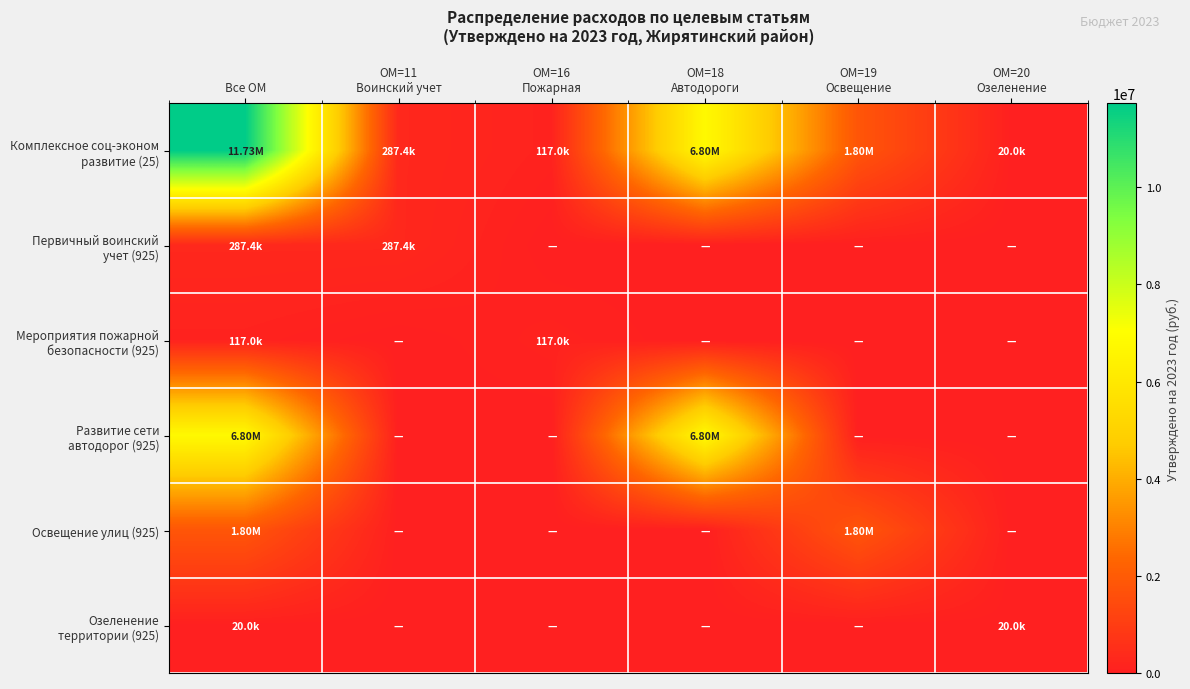

List the series in order of their peak value, highest first.

Комплексное соц-эконом развитие (25), Развитие сети автодорог (925), Освещение улиц (925), Первичный воинский учет (925), Мероприятия пожарной безопасности (925), Озеленение территории (925)